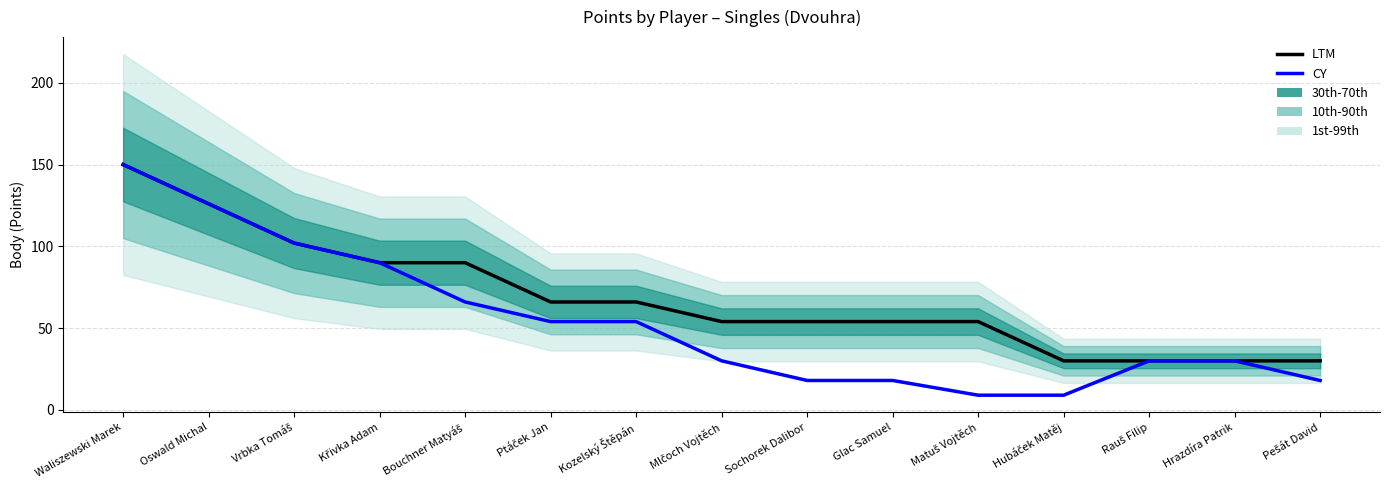

What is the approximate value of CY at Hubáček Matěj?

9